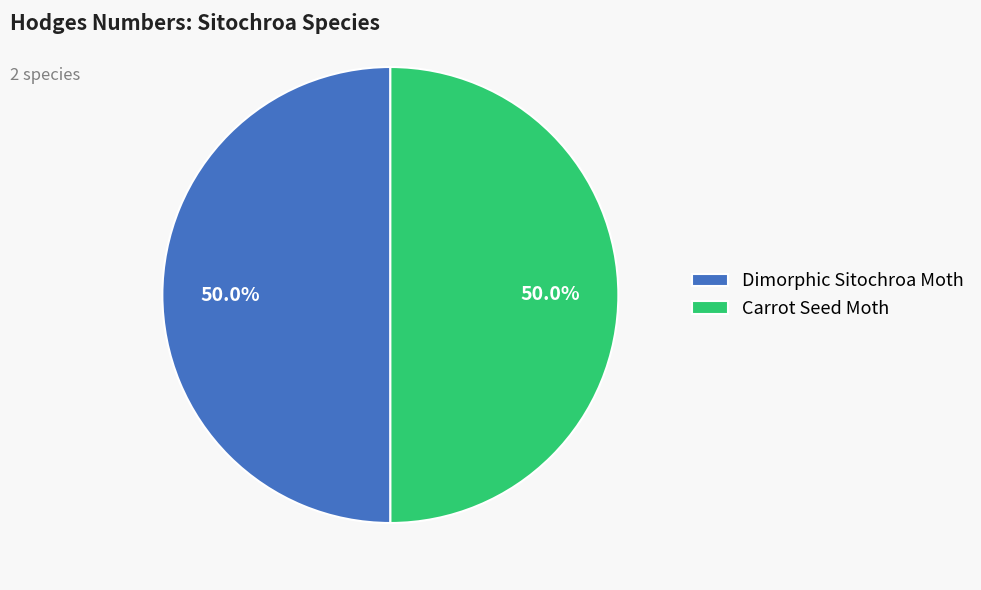

To the nearest percent, what portion does Dimorphic Sitochroa Moth represent?

50%